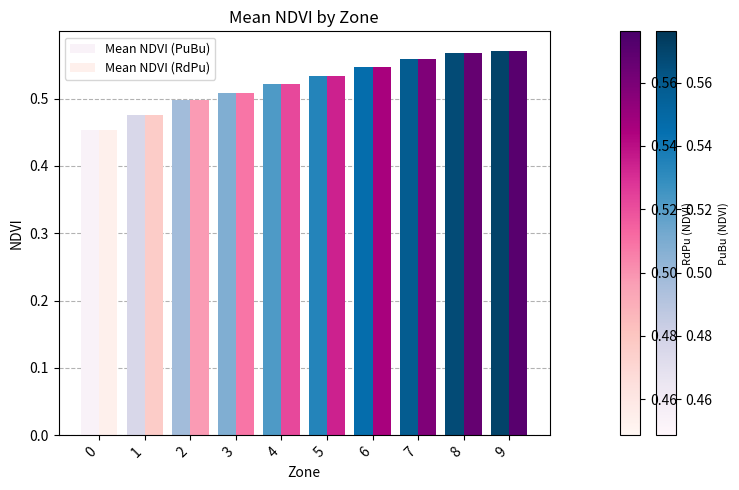

At which category does the chart reach its peak across all series?

9